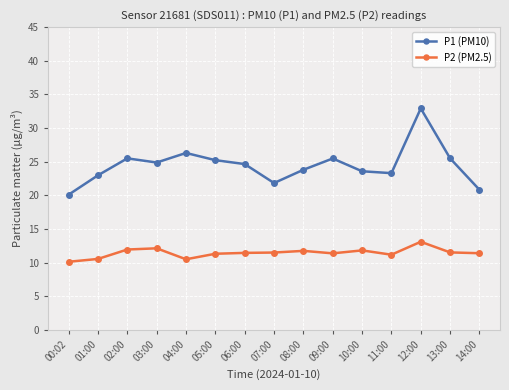

Rank the series at 11:00 from lowest to highest value.

P2 (PM2.5), P1 (PM10)